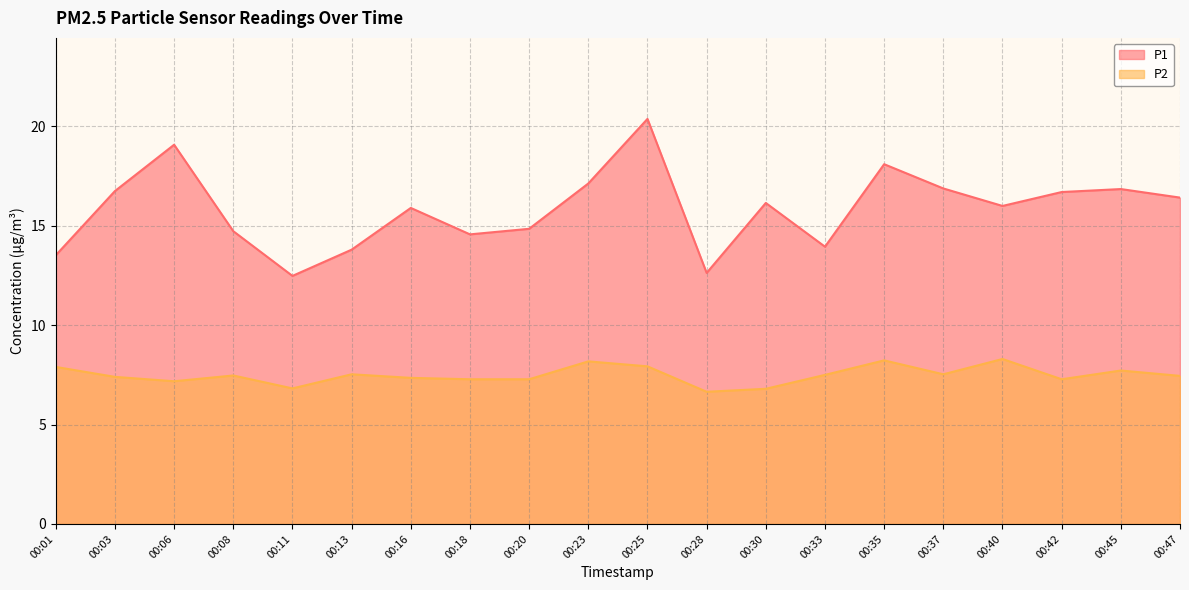

What is the value of the P2 point at the 17th from the left?

8.3